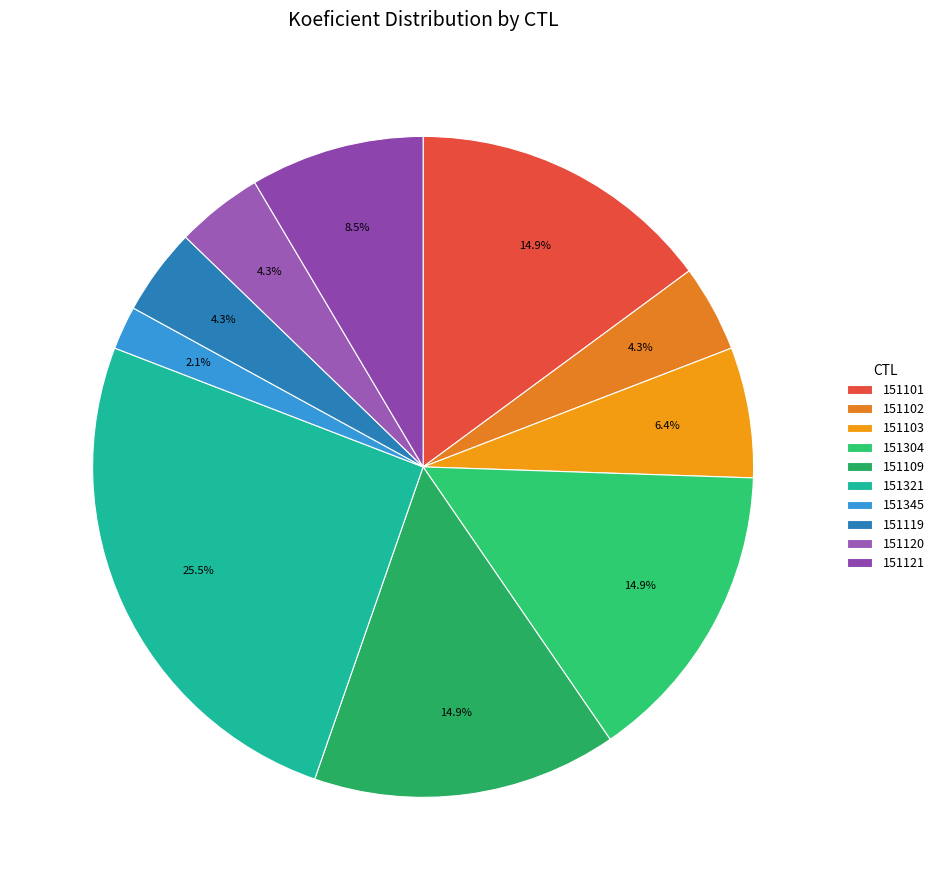

Rank the categories by value from highest to lowest.

151321, 151101, 151304, 151109, 151121, 151103, 151102, 151119, 151120, 151345